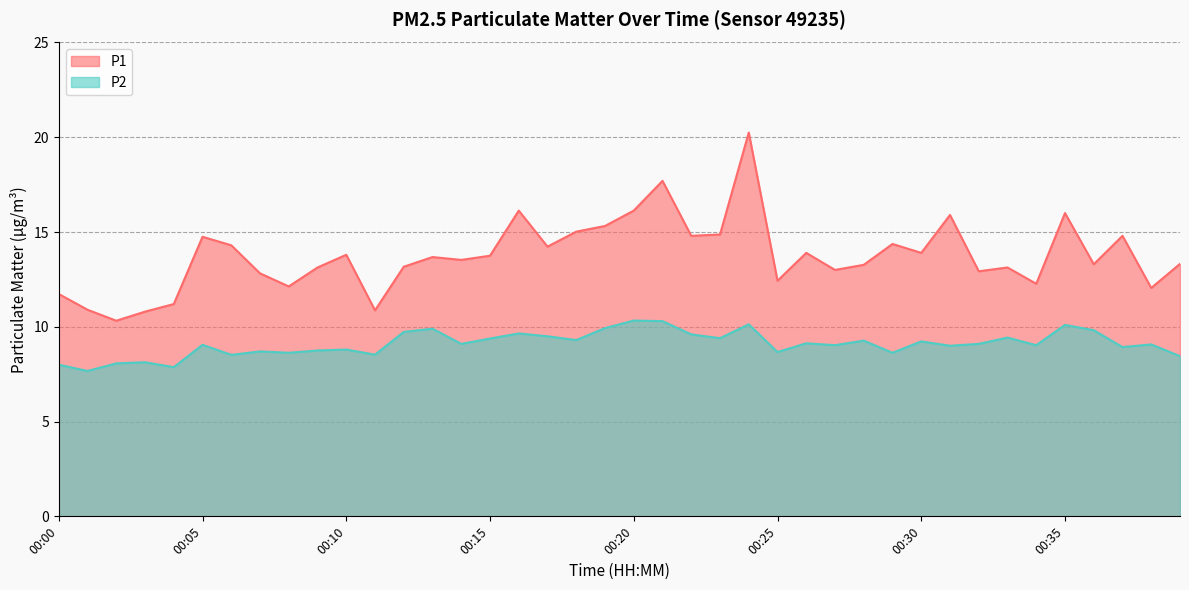

What is the difference between the second highest and minimum values in the P1 series?

7.4